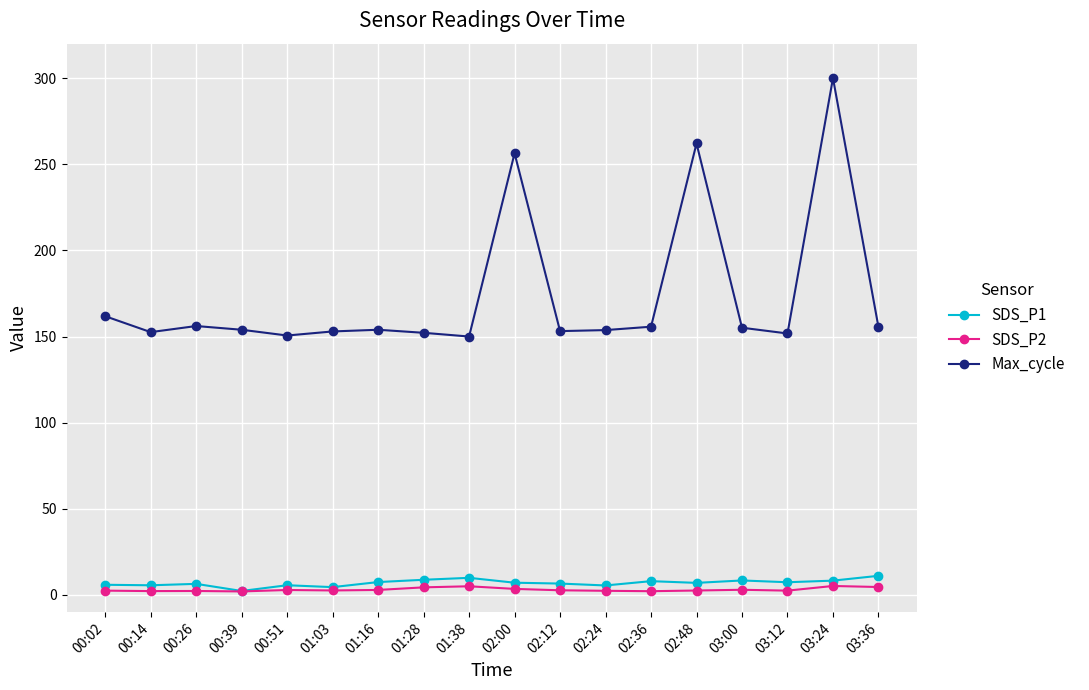

True or false: Max_cycle and SDS_P2 intersect in this chart.

False